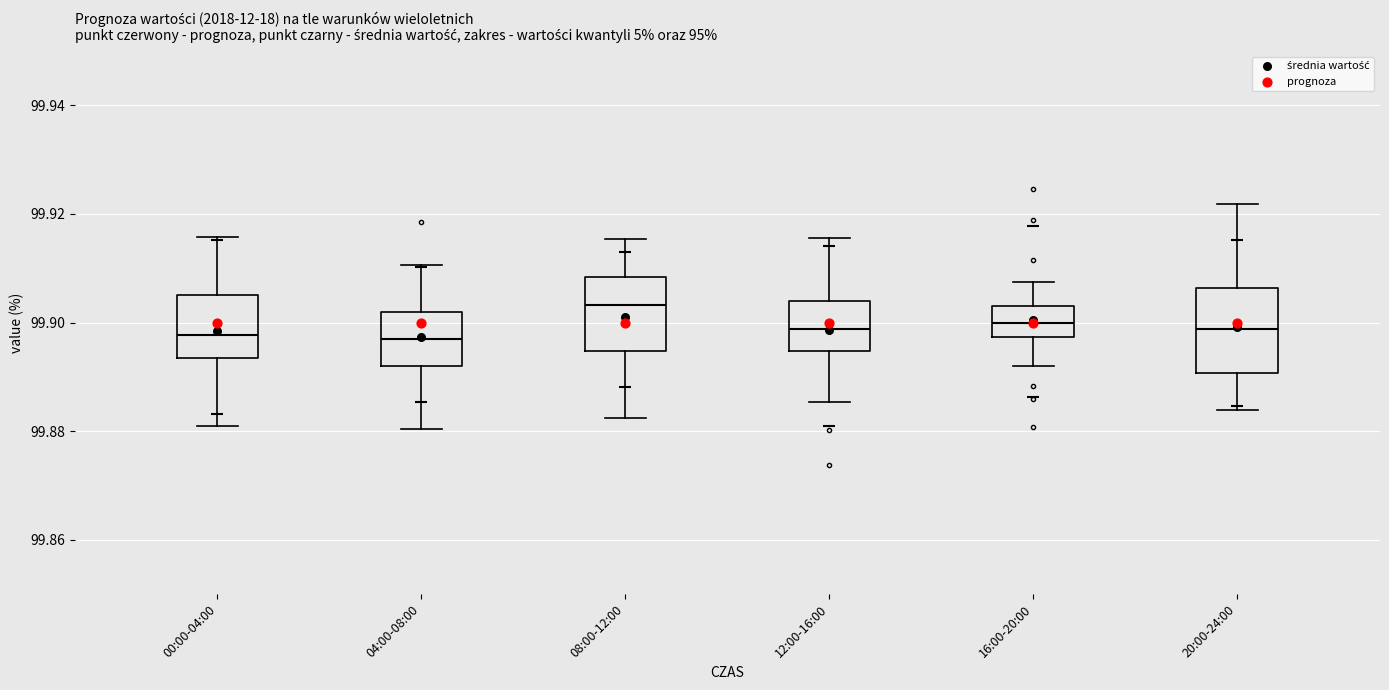

Reading left to right, read every box against the y-axis: the position of its median line, the range the box covers, and the ends of its whiskers. The values are not printed on the chart, so give them approximately, as read against the axis.

00:00-04:00: median 99.898, box 99.894 to 99.906, whiskers 99.880 to 99.916
04:00-08:00: median 99.898, box 99.892 to 99.902, whiskers 99.880 to 99.910
08:00-12:00: median 99.904, box 99.894 to 99.908, whiskers 99.882 to 99.916
12:00-16:00: median 99.898, box 99.894 to 99.904, whiskers 99.886 to 99.916
16:00-20:00: median 99.900, box 99.898 to 99.902, whiskers 99.892 to 99.908
20:00-24:00: median 99.898, box 99.890 to 99.906, whiskers 99.884 to 99.922